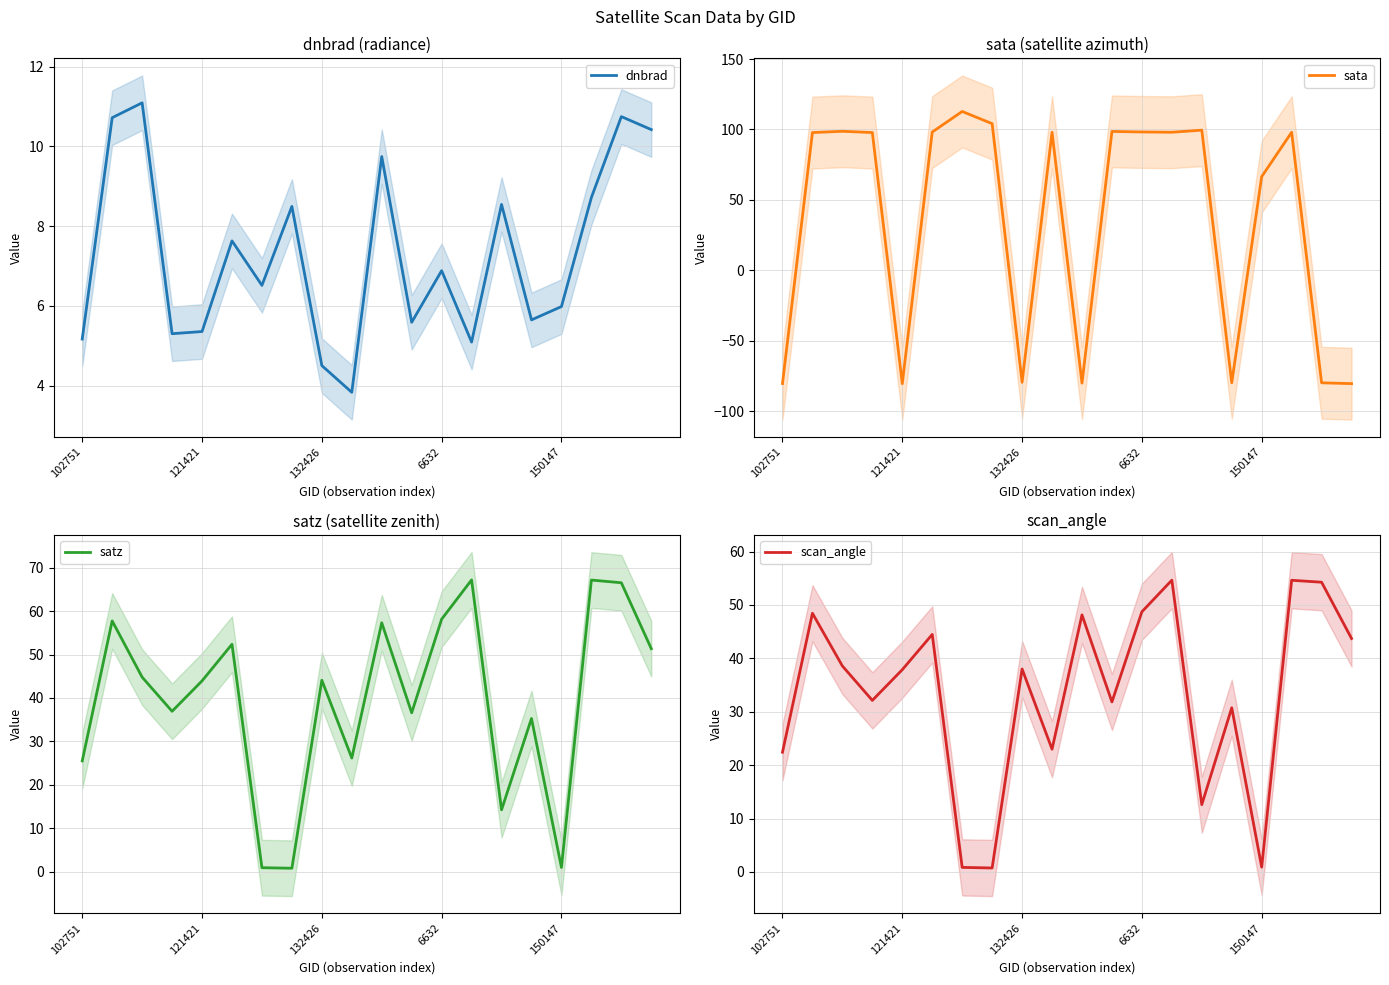

Count the number of categories in the chart.

20